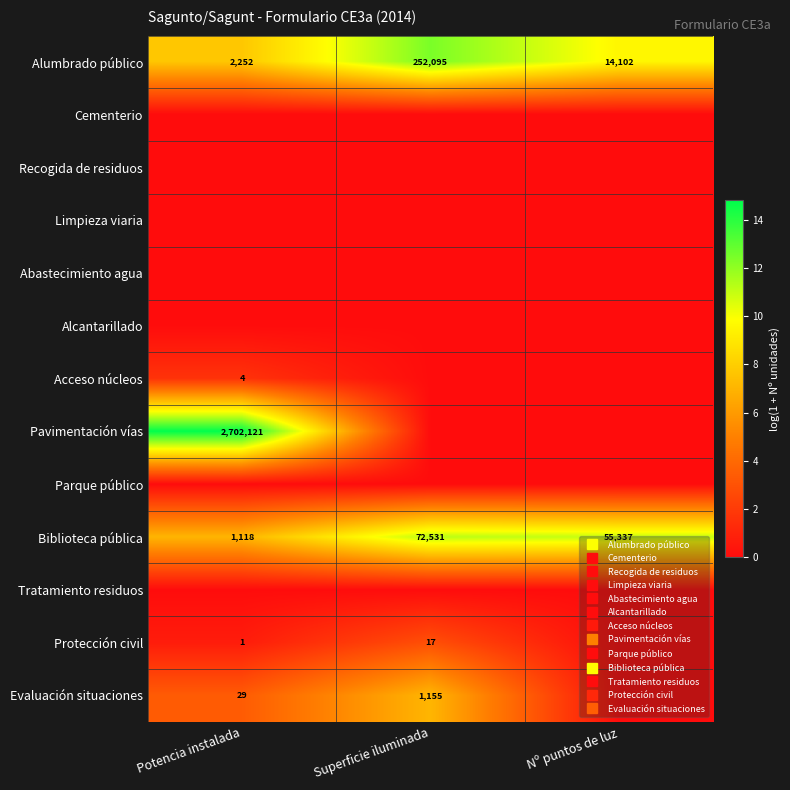

What is the total value across all series at Potencia instalada?

35.3